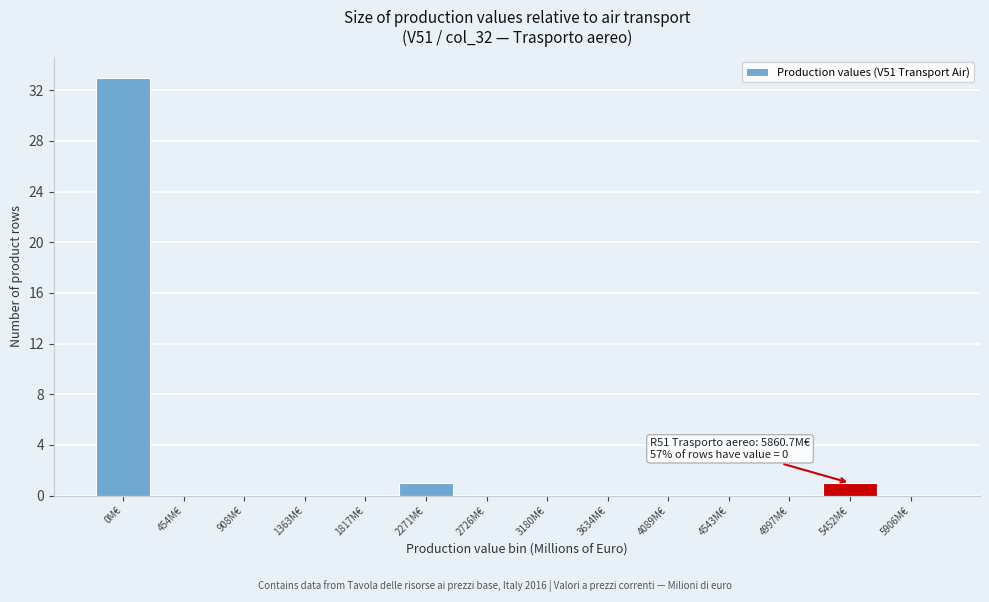

Reading left to right, what are all the values shown in this chart?

0M€=33	454M€=0	908M€=0	1363M€=0	1817M€=0	2271M€=1	2726M€=0	3180M€=0	3634M€=0	4089M€=0	4543M€=0	4997M€=0	5452M€=1	5906M€=0